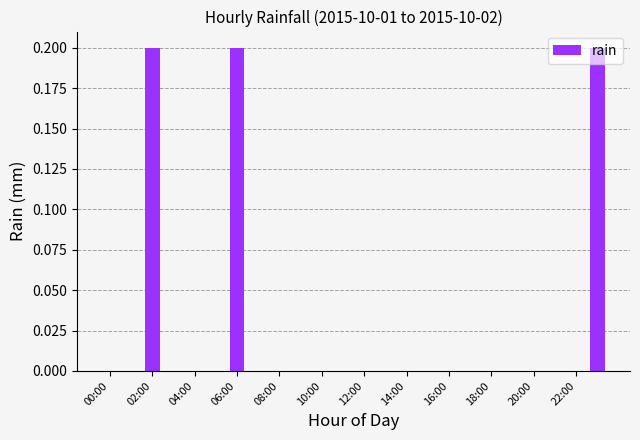

What is the sum of all values?

0.6